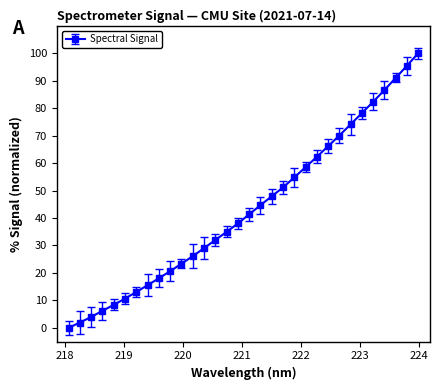

Count the number of categories in the chart.

32